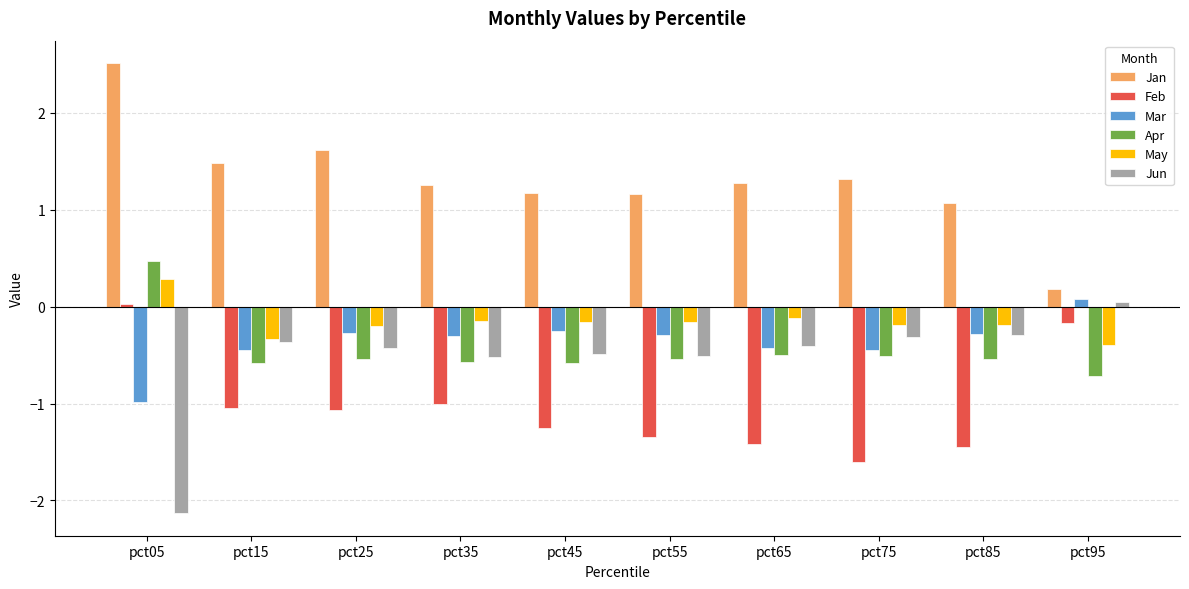

What is the difference between the maximum and minimum values in the Mar series?

1.1